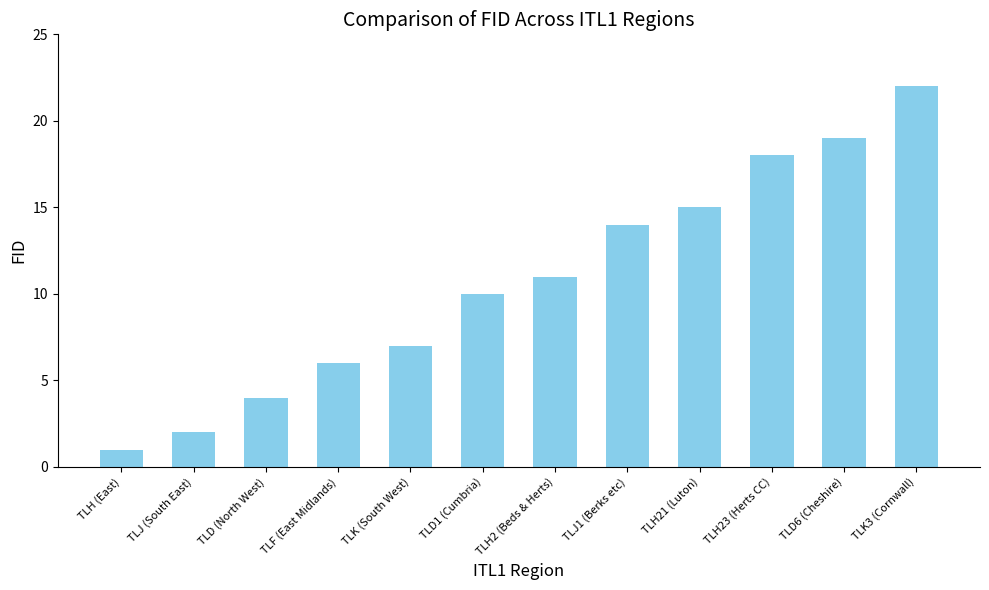

Count the number of data series in this chart.

1